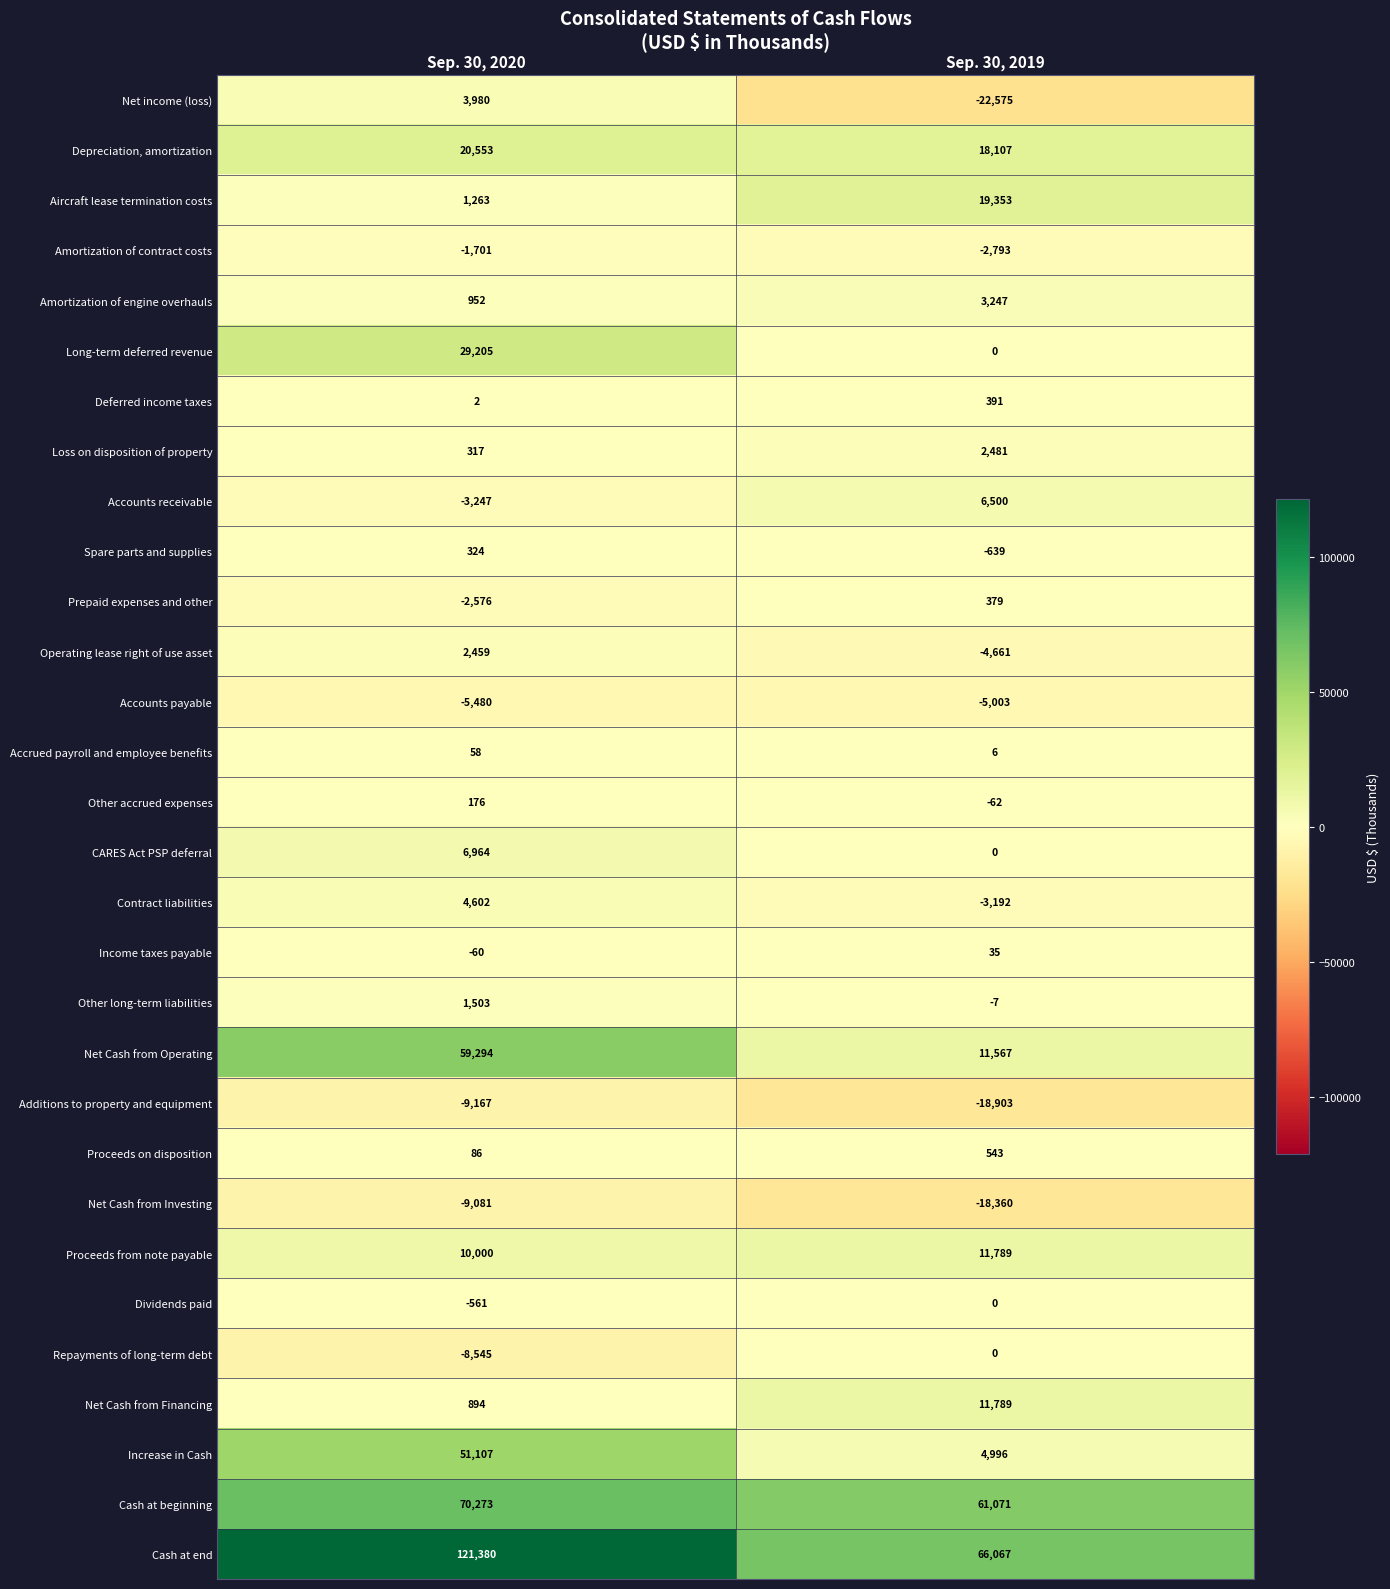

How many categories are shown in the chart?

2